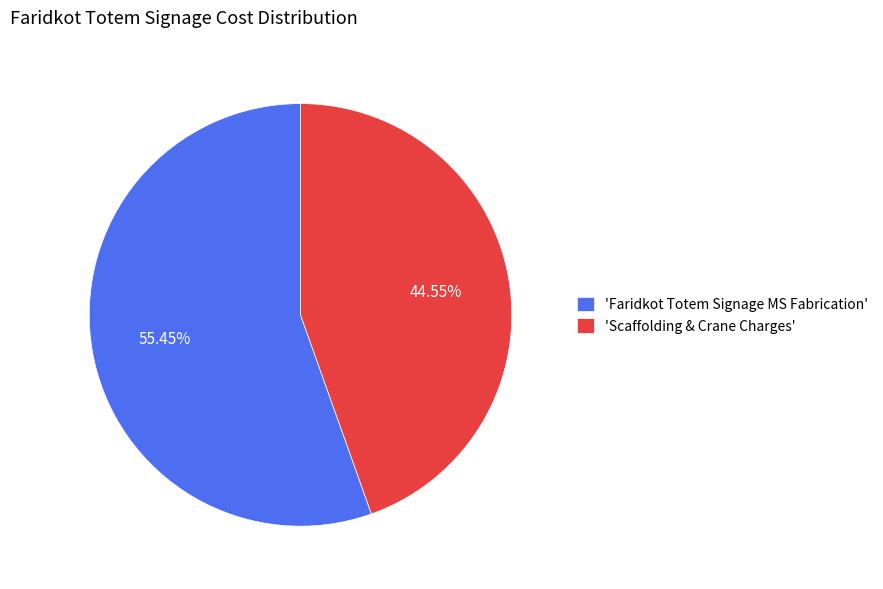

Count the number of slices in the pie.

2